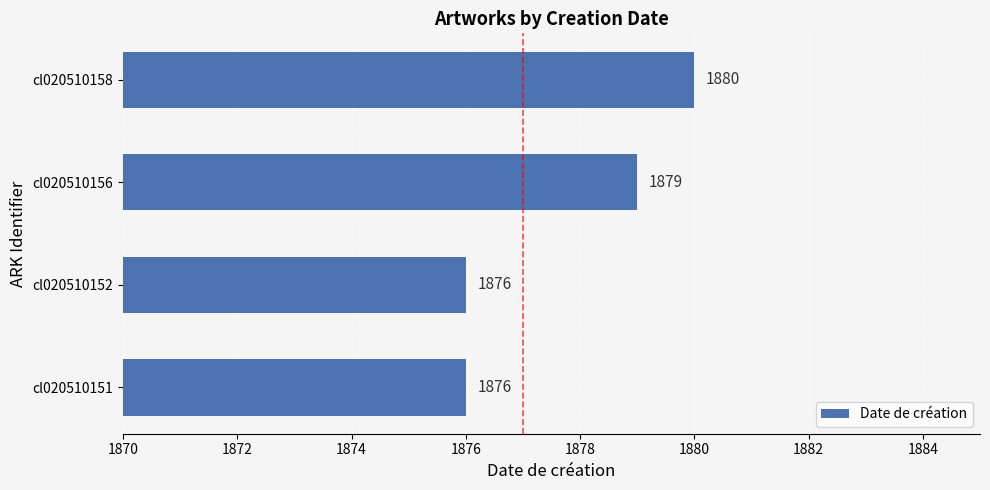

Approximately how many times larger is the value at cl020510152 compared to cl020510156?

1.0